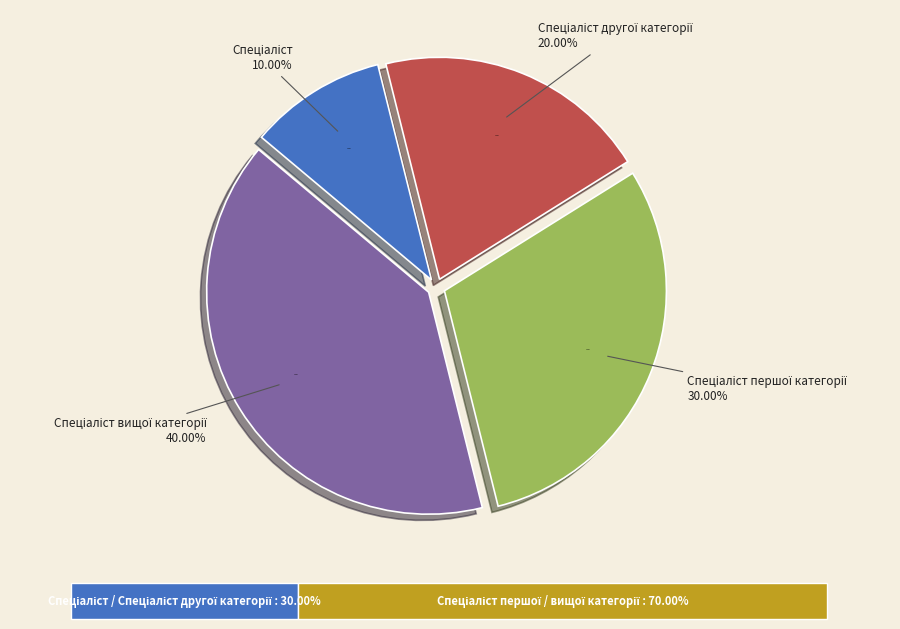

What percentage is the Спеціаліст другої категорії slice, to the nearest percent?

20%